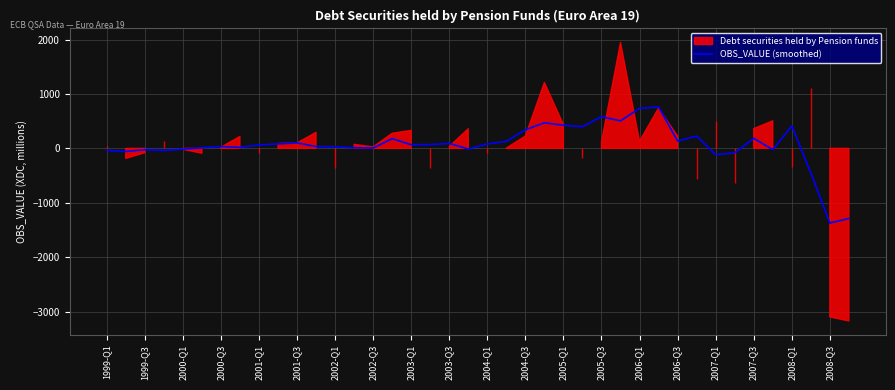

Approximately how many times larger is the value at 25 compared to 29?

0.5